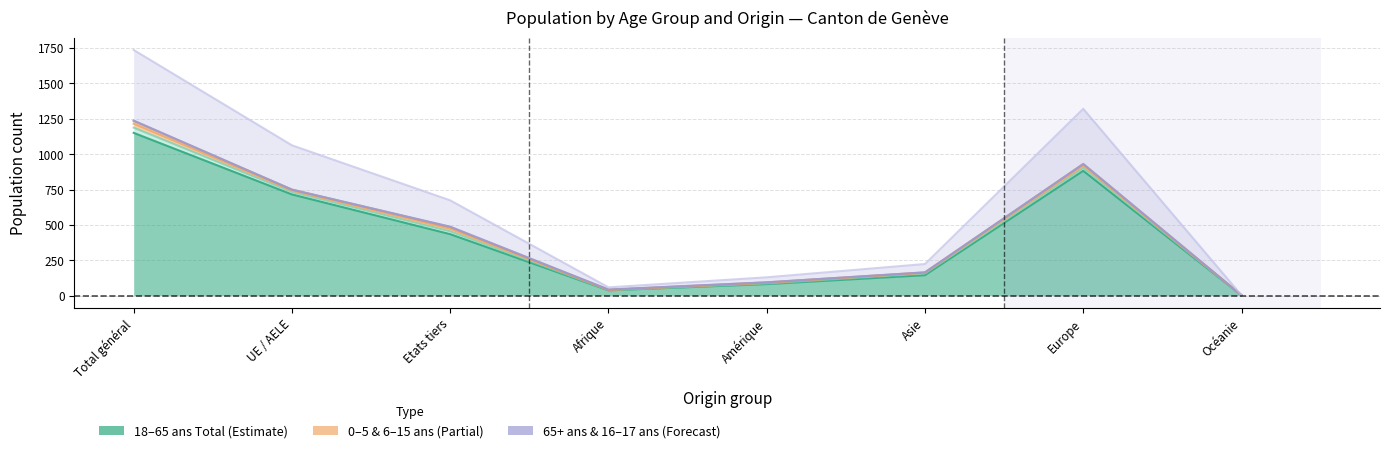

At which label does 18 - 65 ans Femmes first exceed 186?

Total général